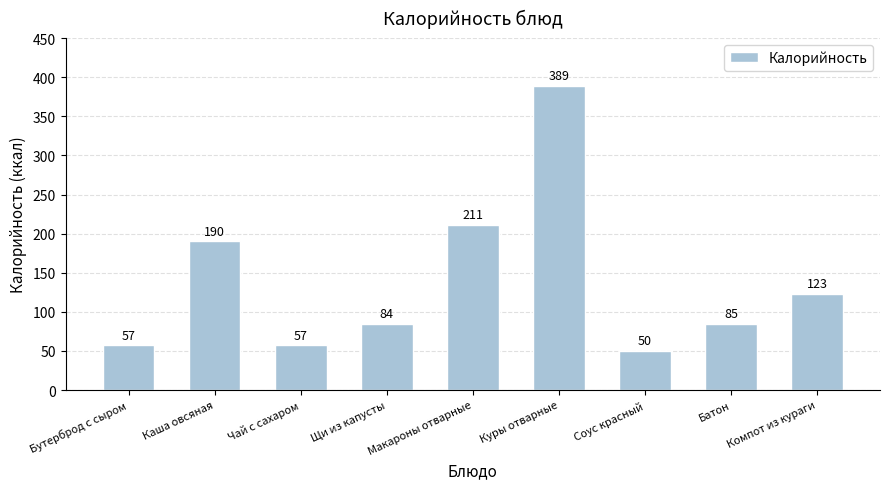

Which label corresponds to the largest value in the chart?

Куры отварные